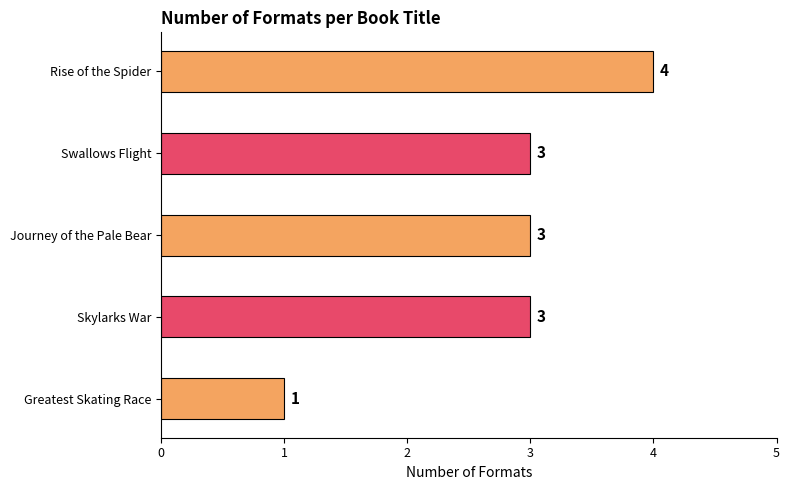

Count the values in the range 3 to 4.

4